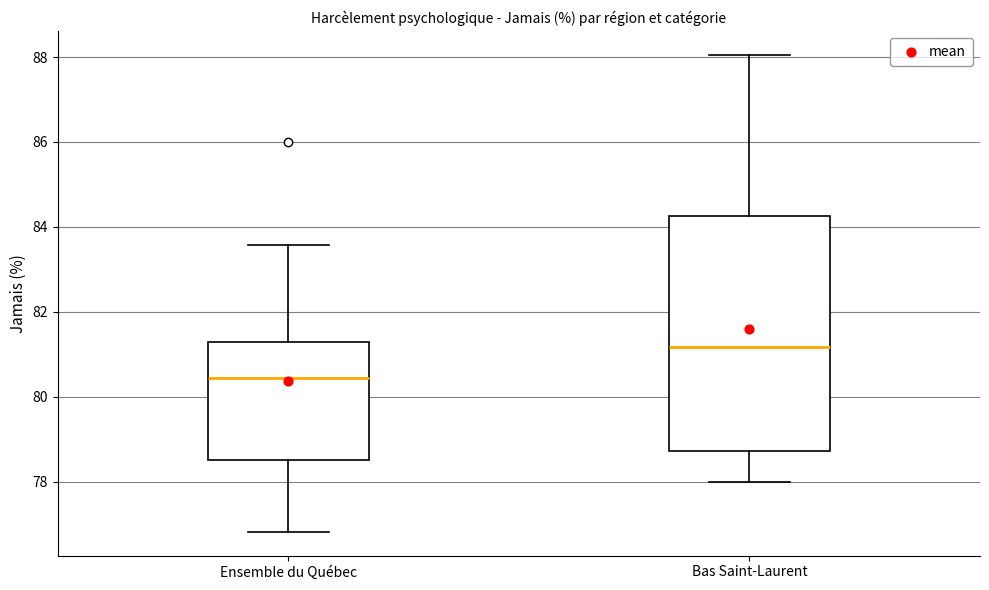

Reading left to right, transcribe this box plot: for each box, give where its median line is, the range the box spans, and where its two whiskers end, as read against the y-axis. The values are not printed on the chart, so give them approximately, as read against the axis.

Ensemble du Québec: median 80.4, box 78.6 to 81.2, whiskers 76.8 to 83.6
Bas Saint-Laurent: median 81.2, box 78.8 to 84.2, whiskers 78.0 to 88.0